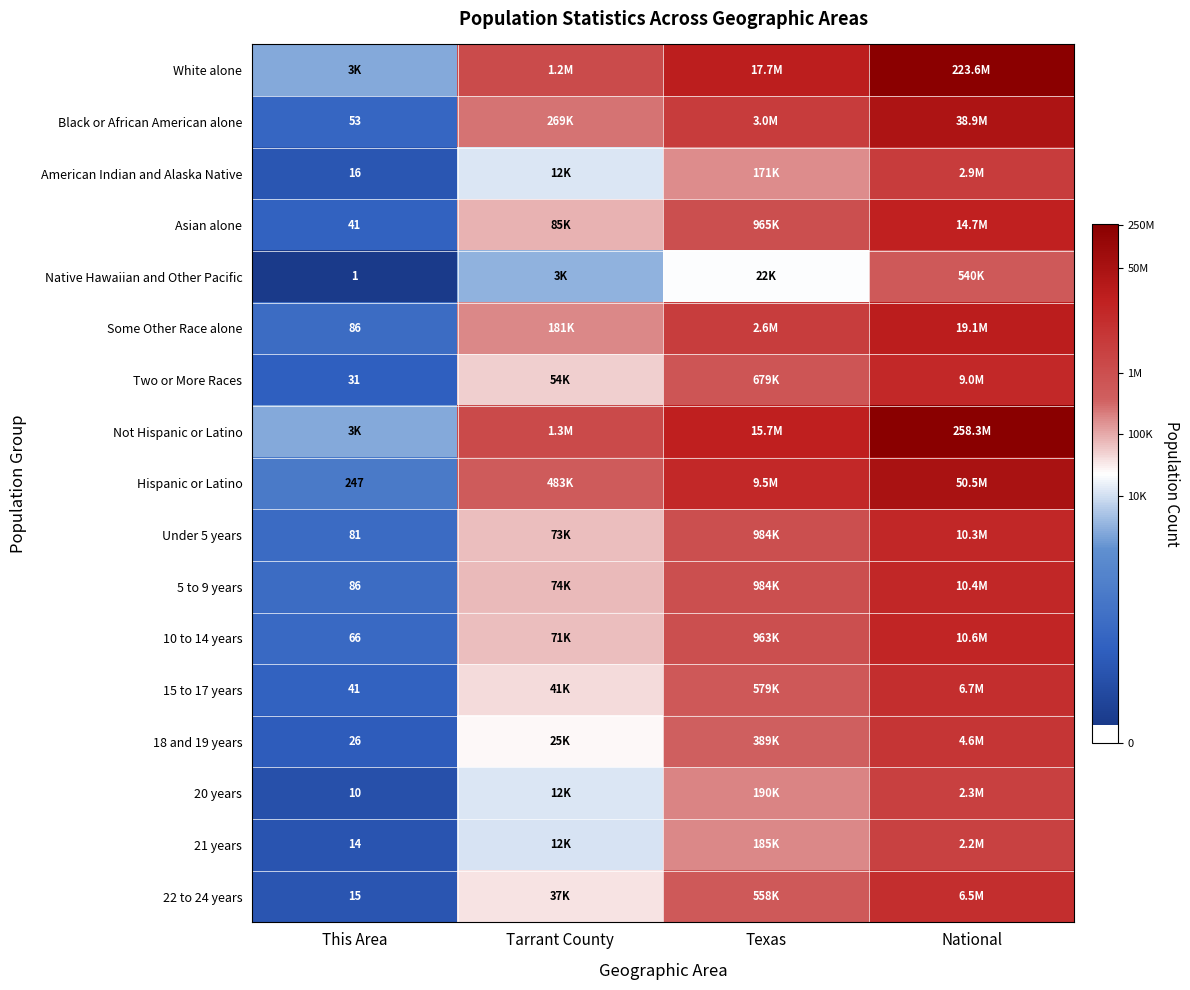

At which category is the sum across all series the highest?

National